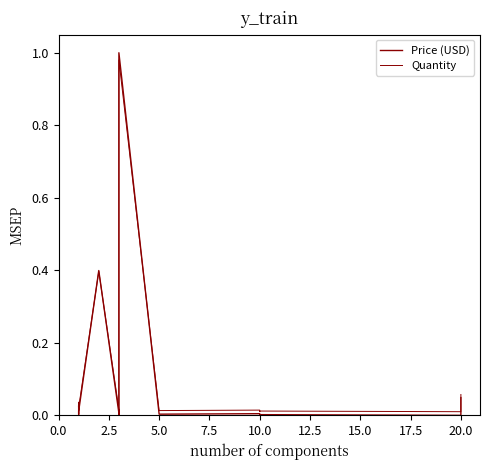

True or false: Quantity has more than 0 interior local peaks.

True